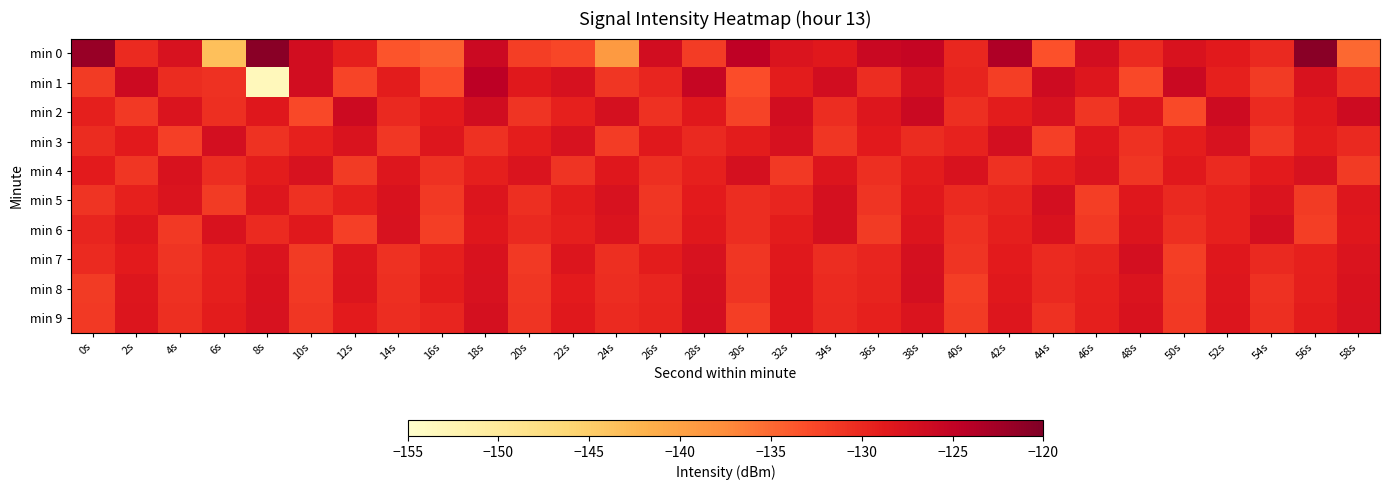

Between 24s and 58s, which series saw the biggest shift?

min 0